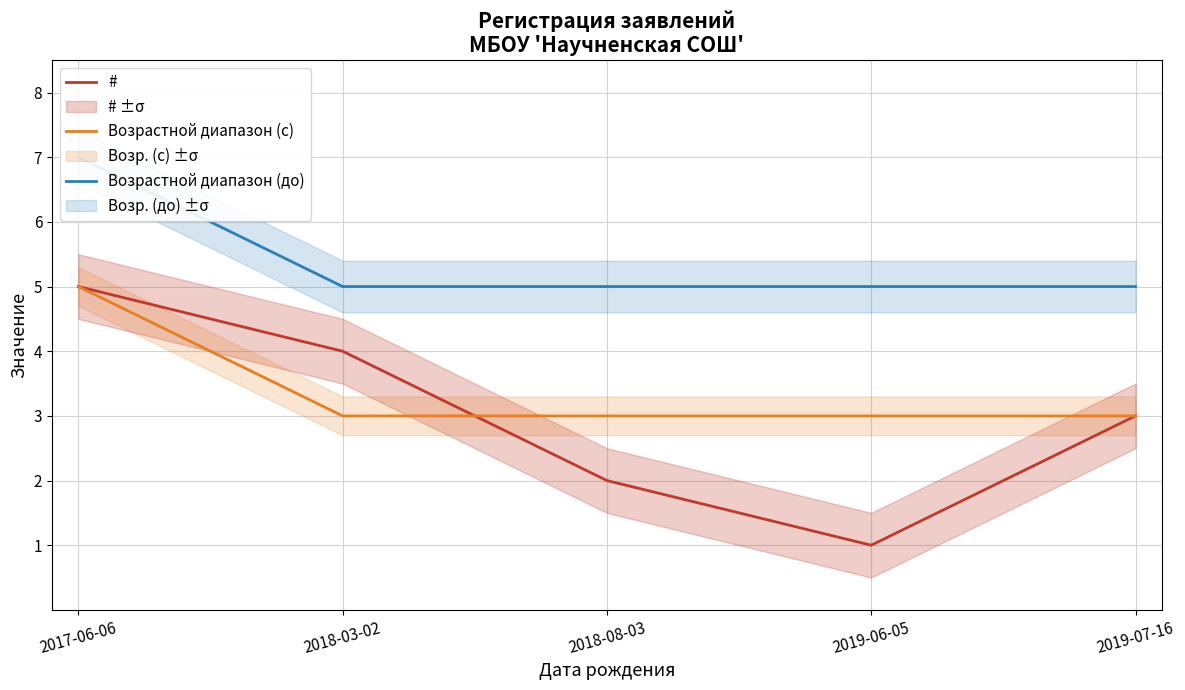

True or false: Возрастной диапазон (до) and Возрастной диапазон (с) cross at least once.

False